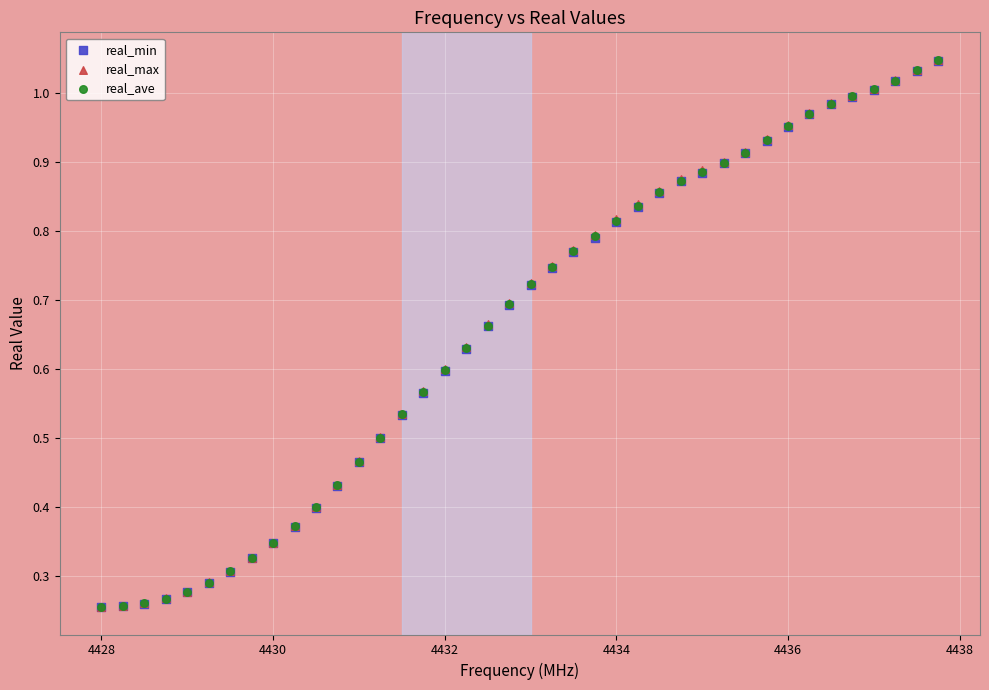

Which series has the widest spread of Y values?

real_max